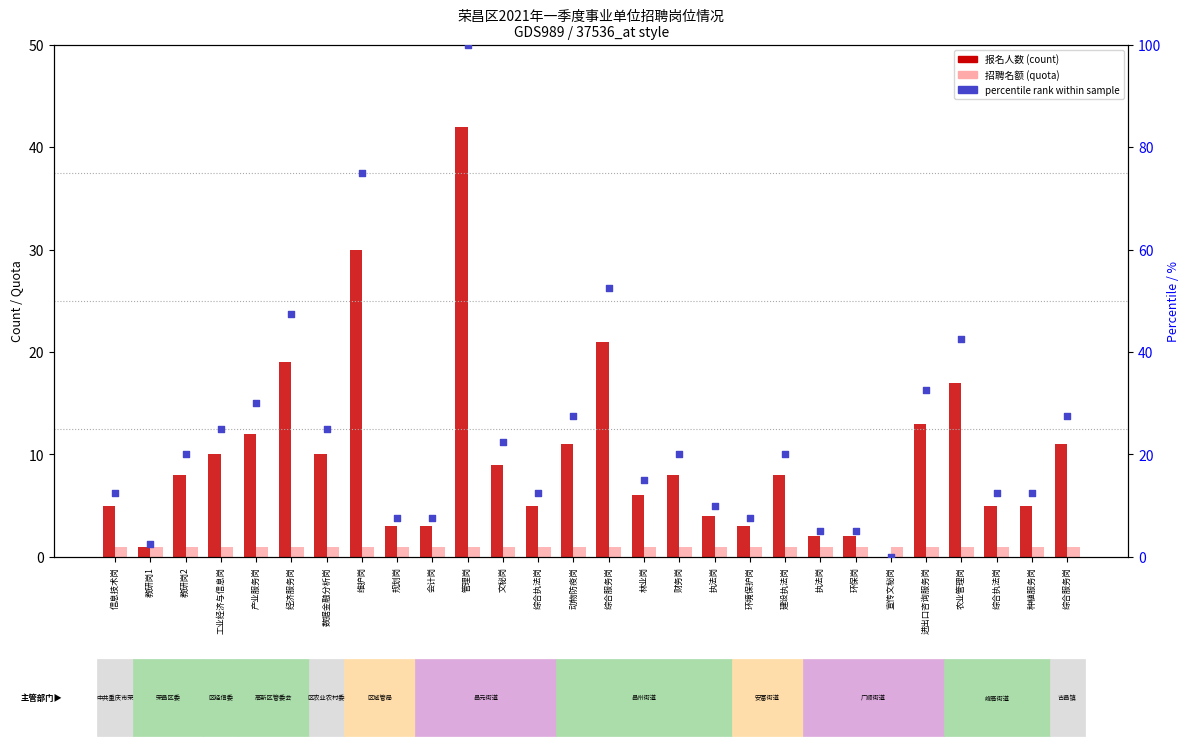

What are all the series names shown in the legend?

报名人数(count), 招聘名额(quota), percentile rank